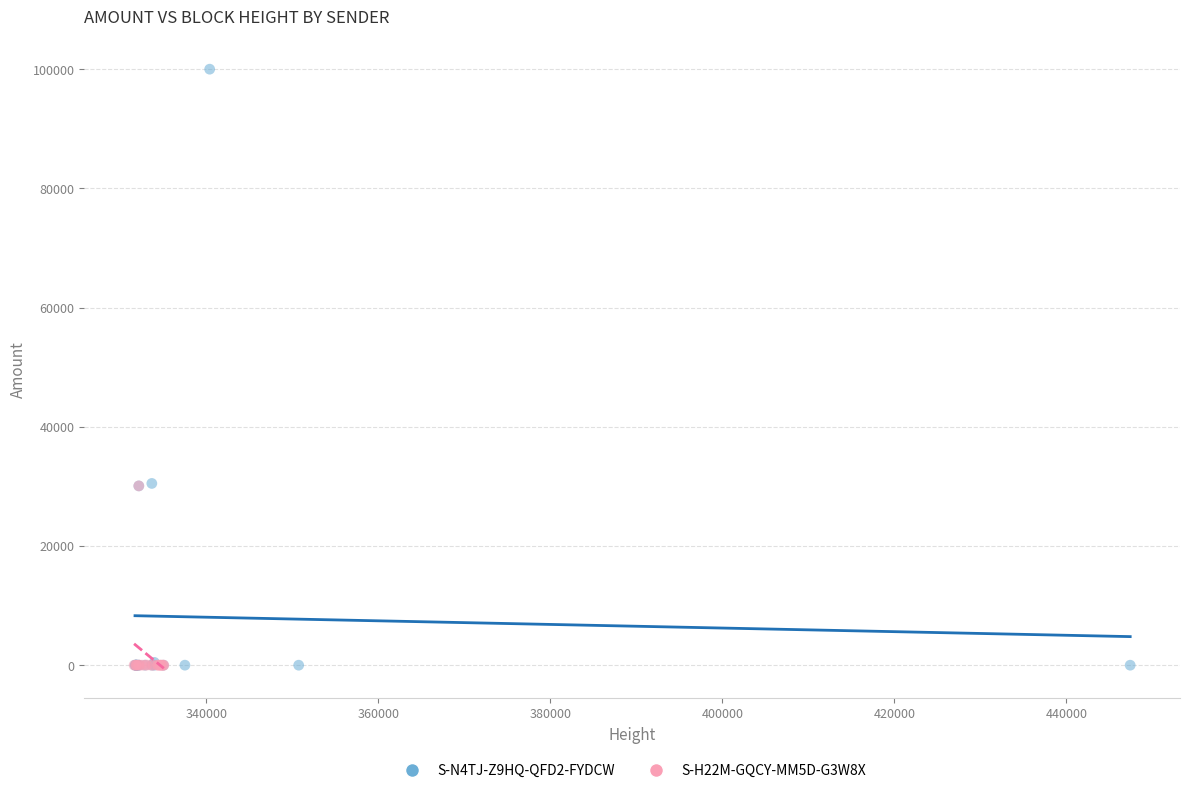

What are all the series names shown in the legend?

S-N4TJ-Z9HQ-QFD2-FYDCW, S-H22M-GQCY-MM5D-G3W8X